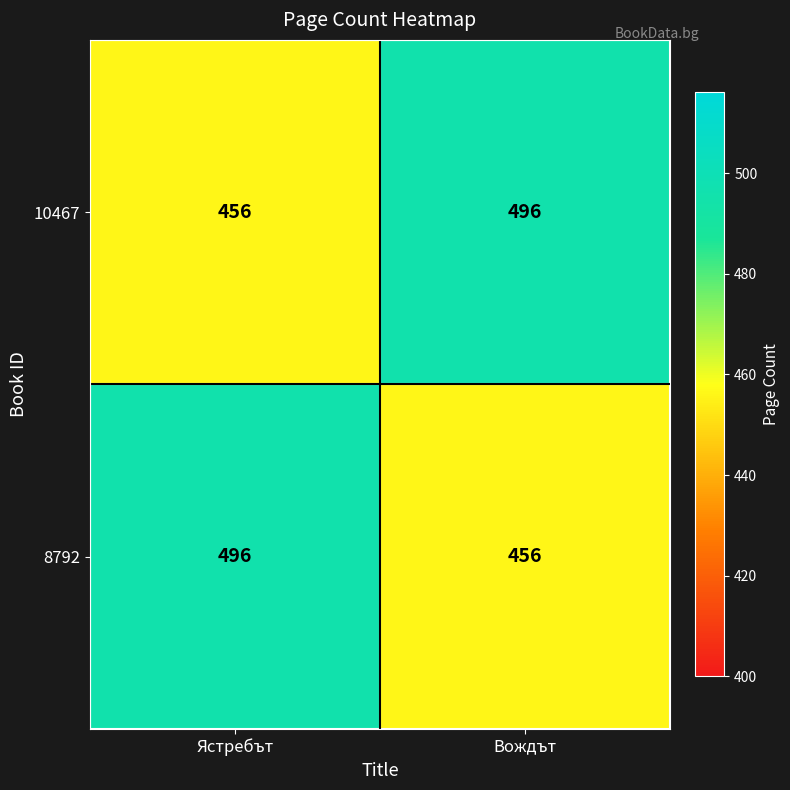

True or false: 10467 has a value of 496 at Вождът.

True